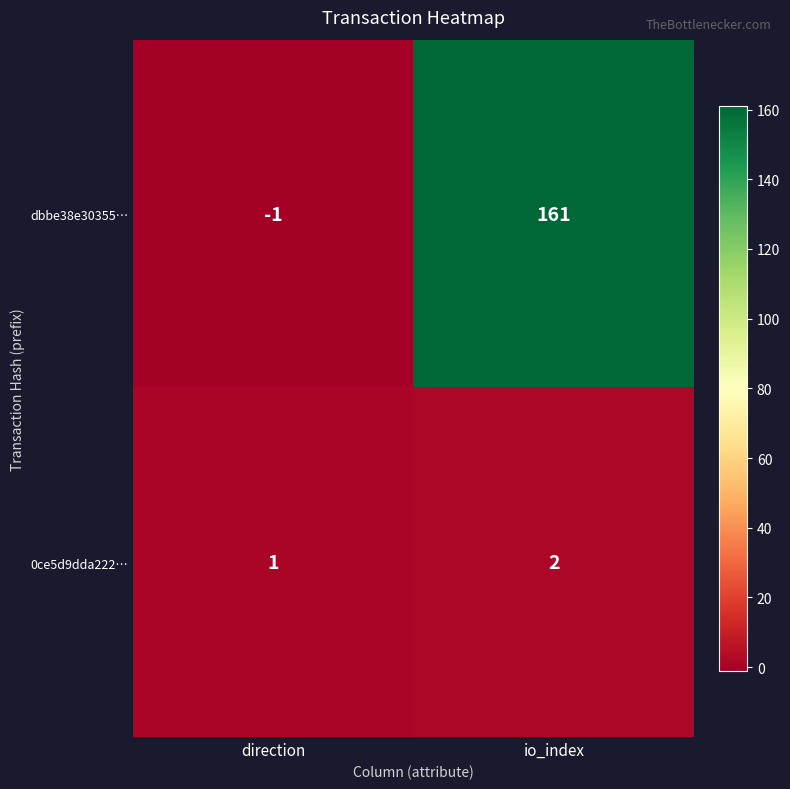

Rank the series by their maximum value, from lowest to highest.

0ce5d9dda222…, dbbe38e30355…